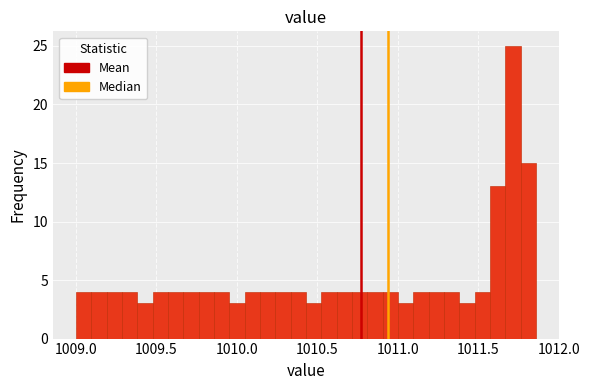

Read against the x-axis, roughly where is the centre of the tallest bar?

1011.70